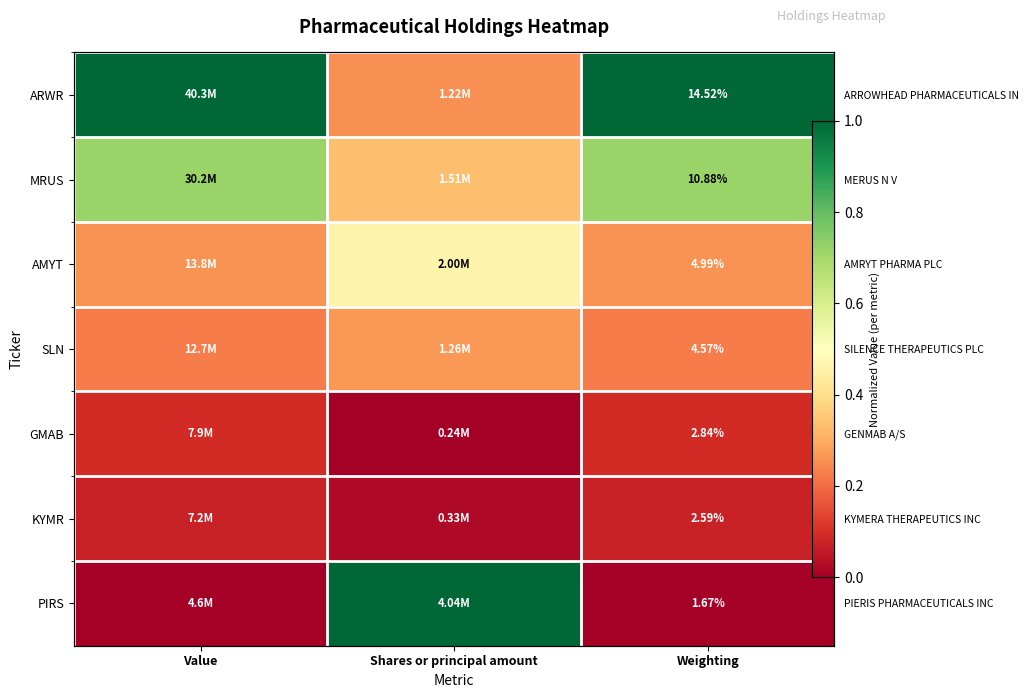

Where is GMAB nearest to the value 0?

Shares or principal amount